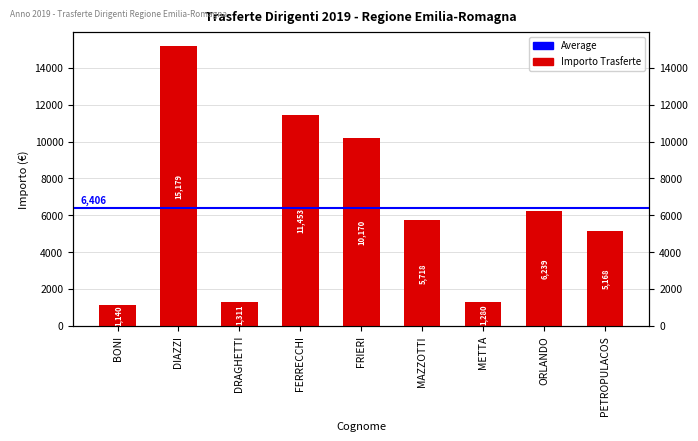

Rank the categories by value from highest to lowest.

DIAZZI, FERRECCHI, FRIERI, ORLANDO, MAZZOTTI, PETROPULACOS, DRAGHETTI, METTA, BONI